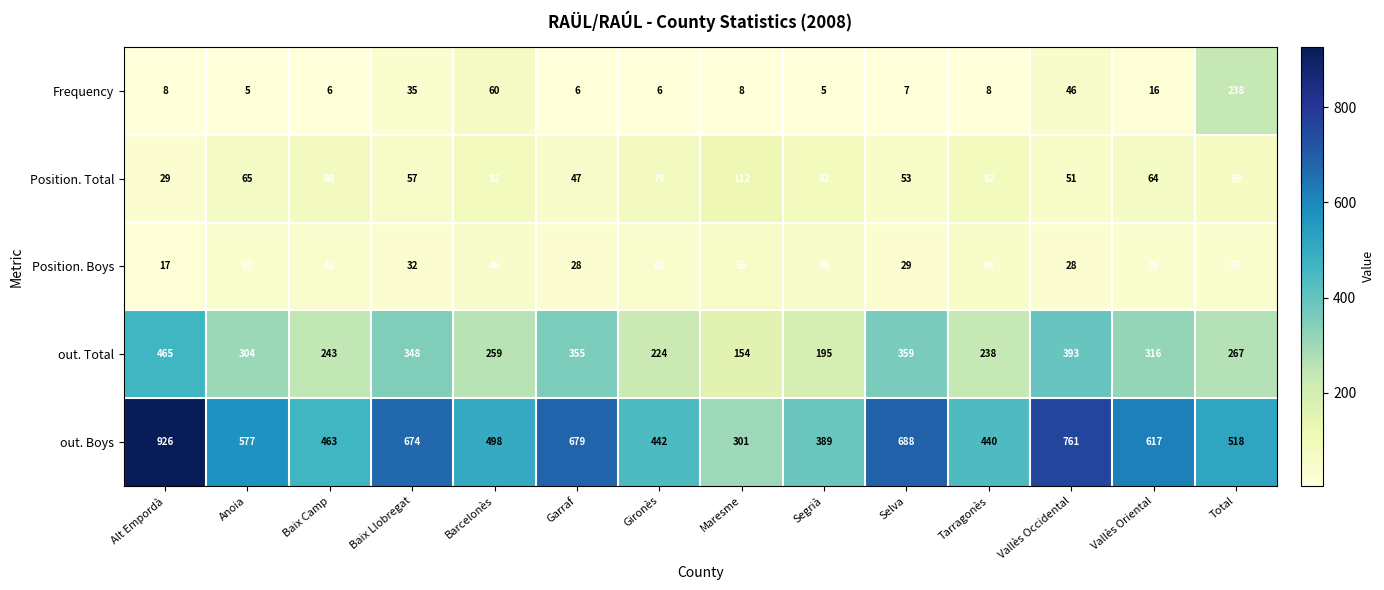

Which series has the widest spread of values?

out. Boys